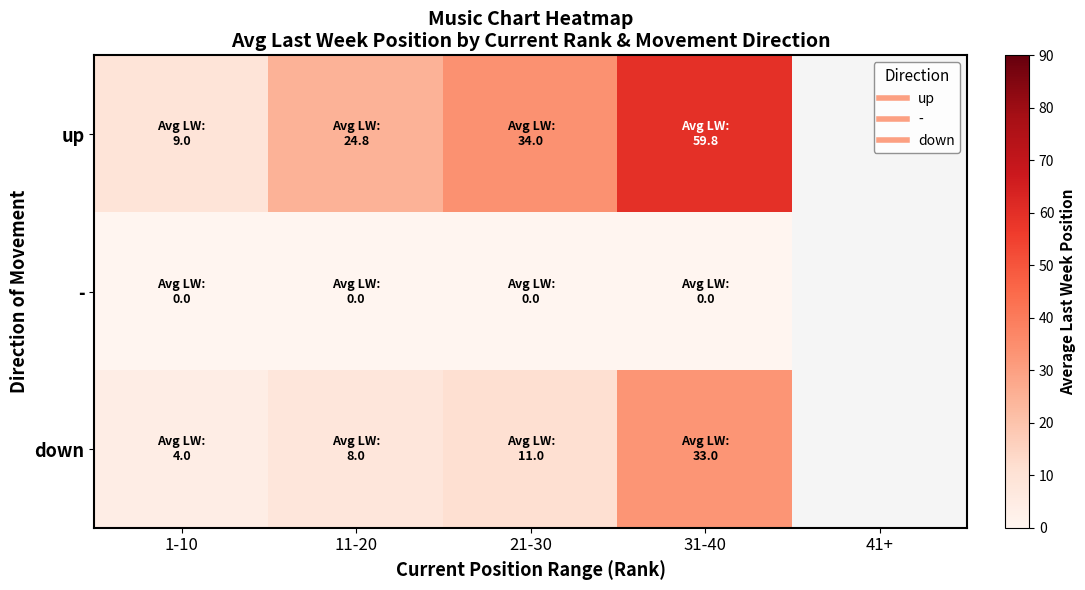

List the labels in order of down value, smallest first.

1-10, 11-20, 21-30, 31-40, 41+